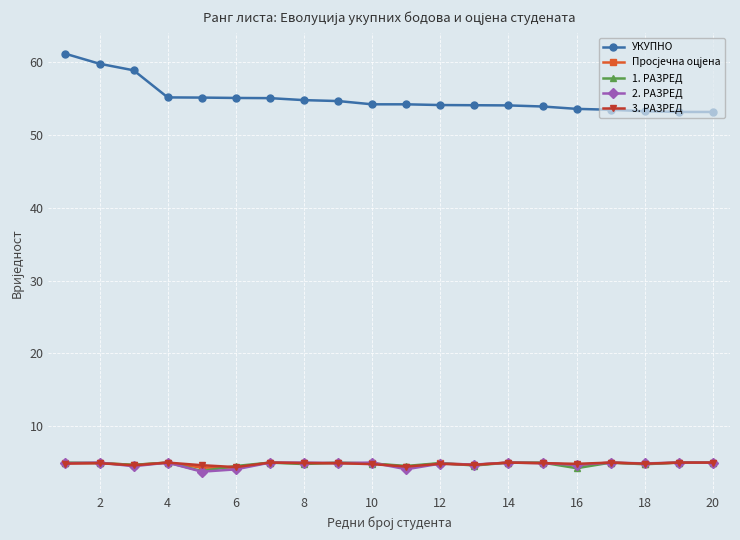

What is the sum of all 3. РАЗРЕД values?

96.6